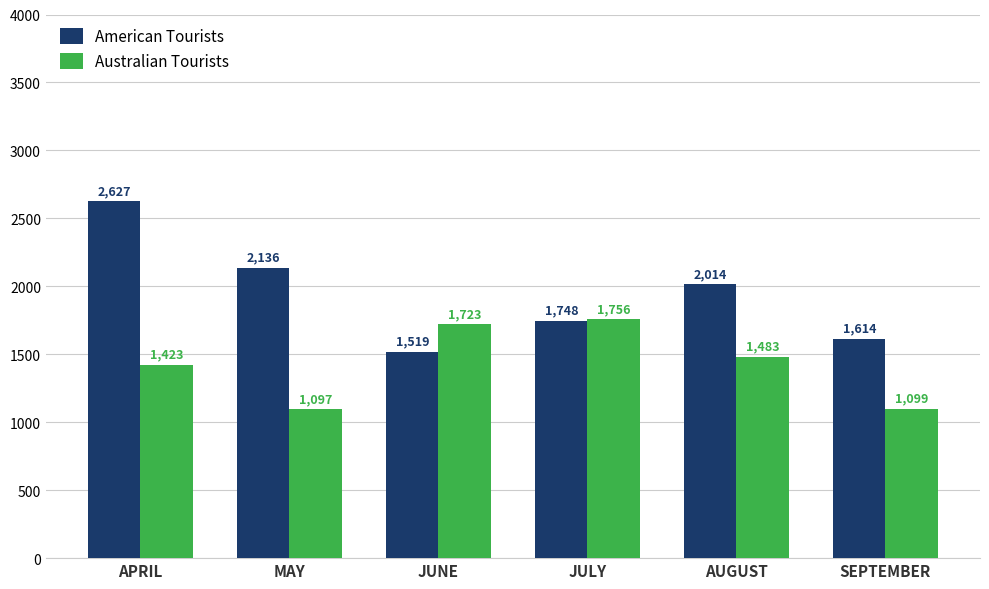

Which series has the largest total across all categories?

American Tourists